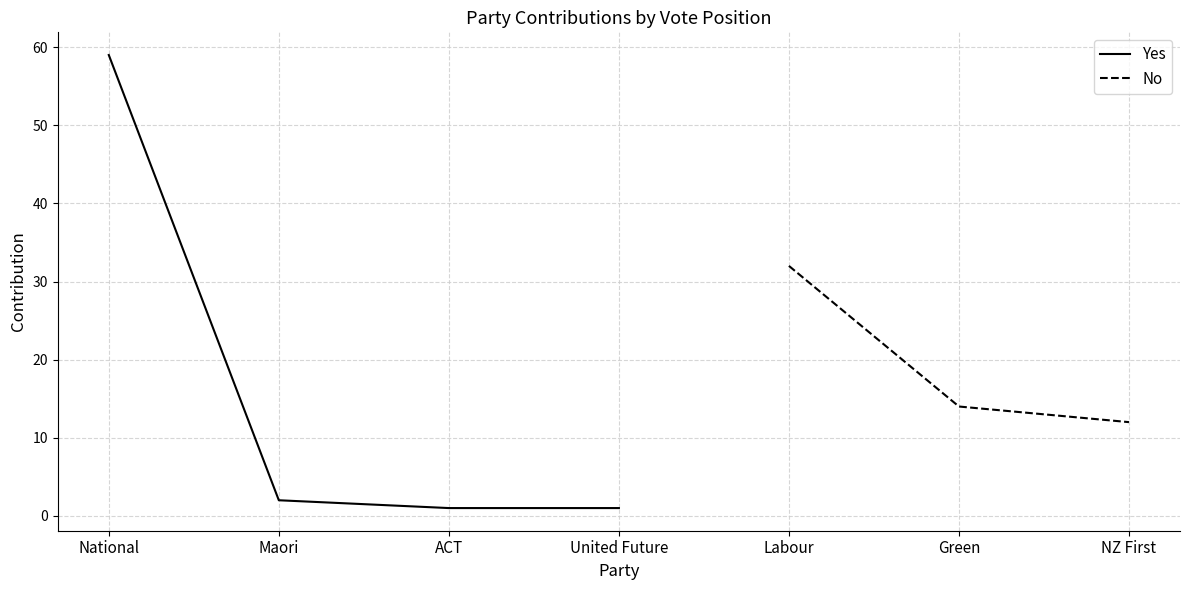

True or false: Yes has more than 1 points higher than both neighbors.

False